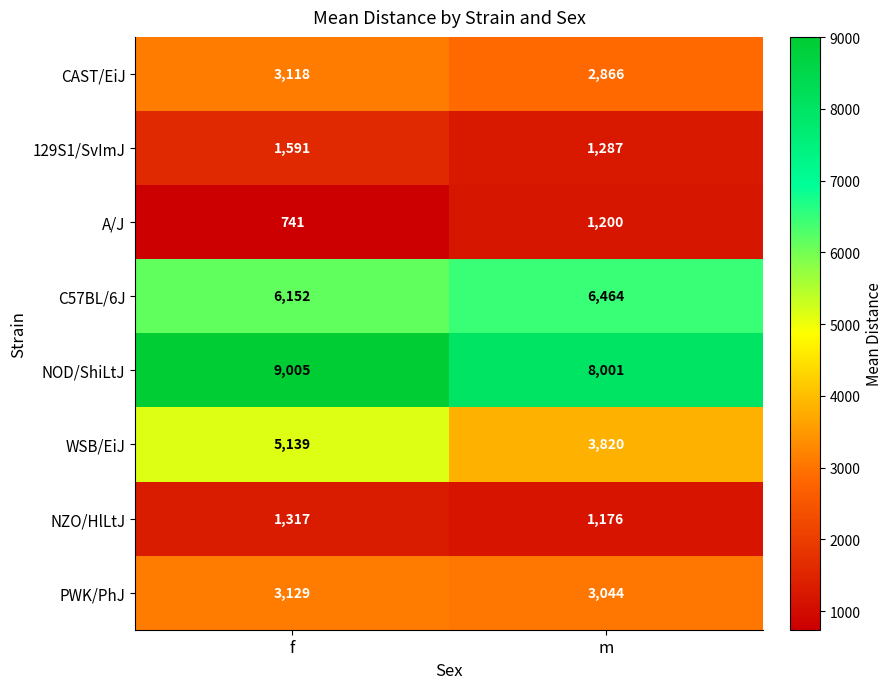

What is the difference between the highest and lowest values at m?

6825